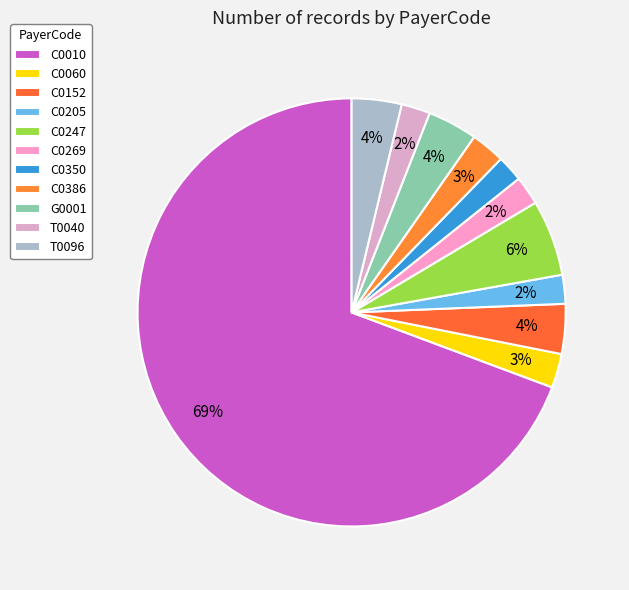

To the nearest percent, what is the difference between the C0060 and C0350 slice percentages?

1%